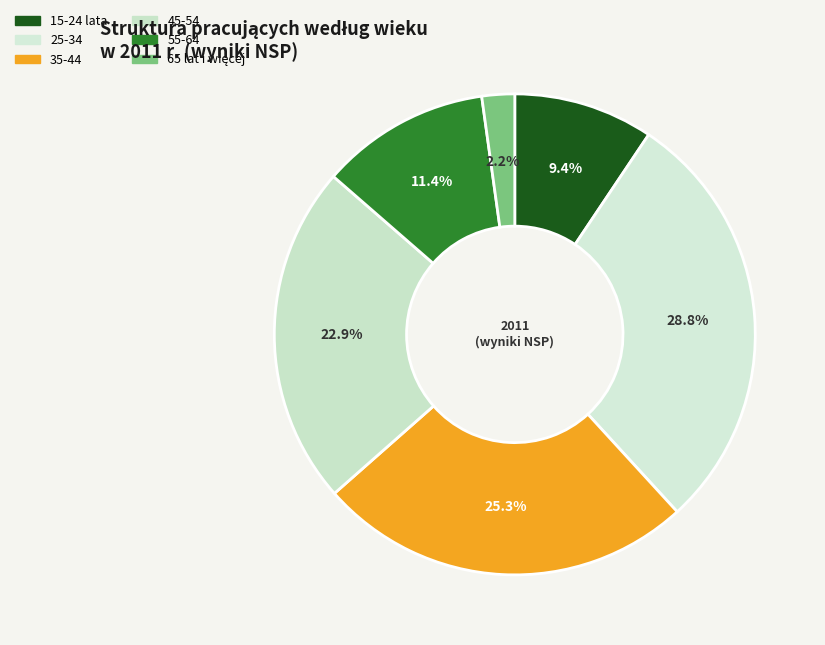

How many segments does this pie chart have?

6